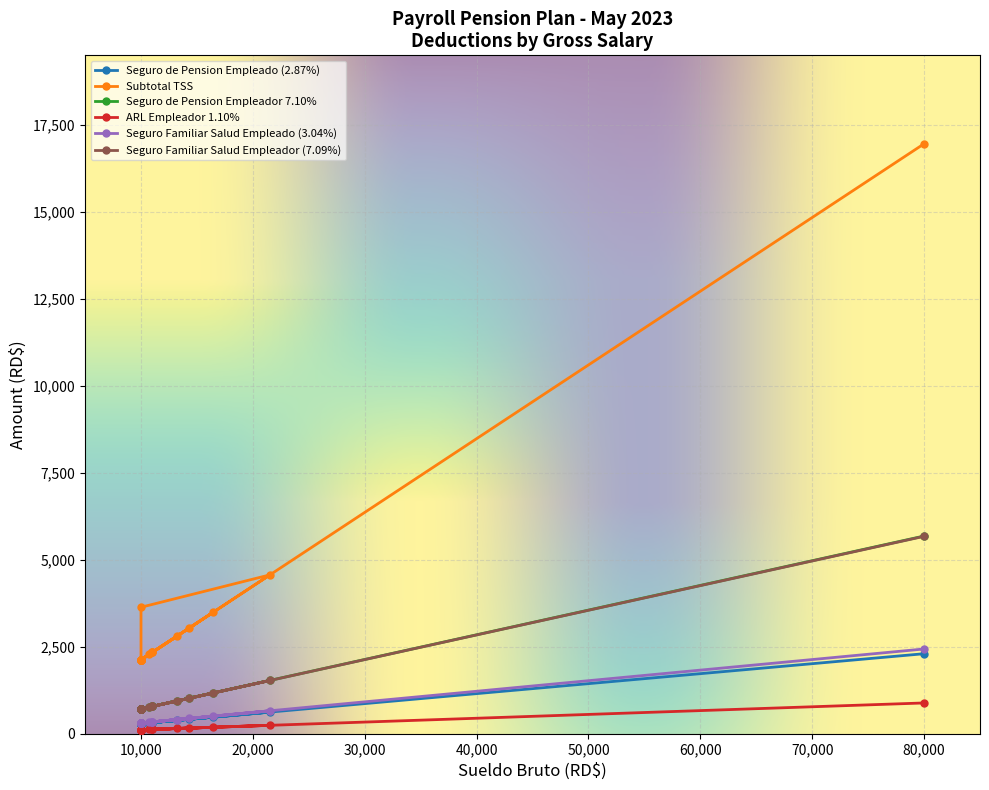

What are all the series names shown in the legend?

Seguro de Pension Empleado (2.87%), Subtotal TSS, Seguro de Pension Empleador 7.10%, ARL Empleador 1.10%, Seguro Familiar Salud Empleado (3.04%), Seguro Familiar Salud Empleador (7.09%)